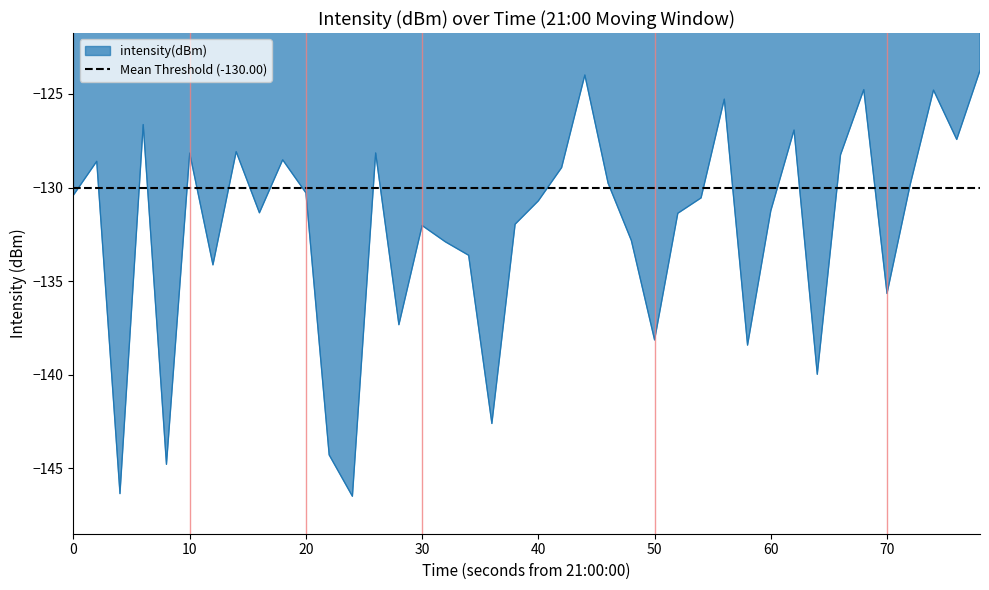

What is the maximum value shown in the chart?

-123.7